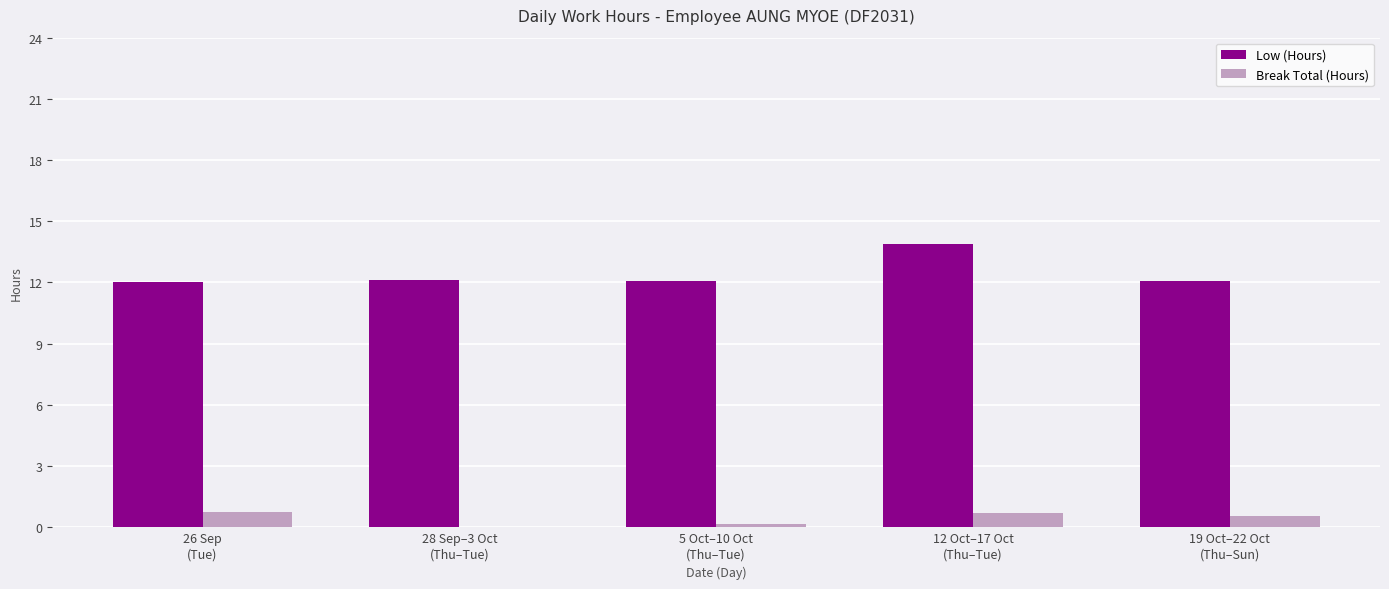

What is the maximum value for Break Total (Hours)?

0.8